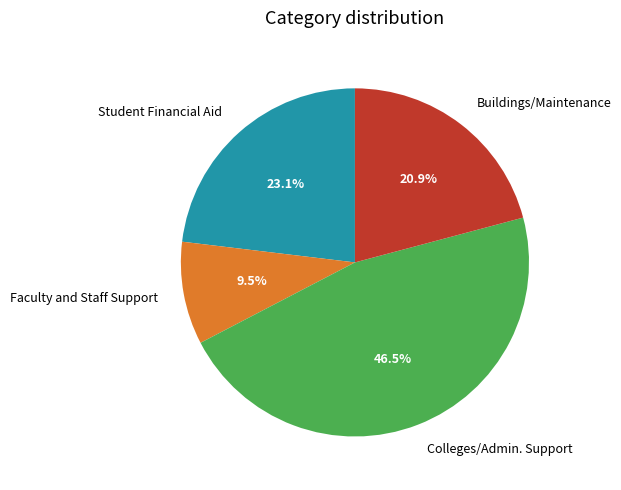

What is the largest slice in the pie chart?

Colleges/Admin. Support